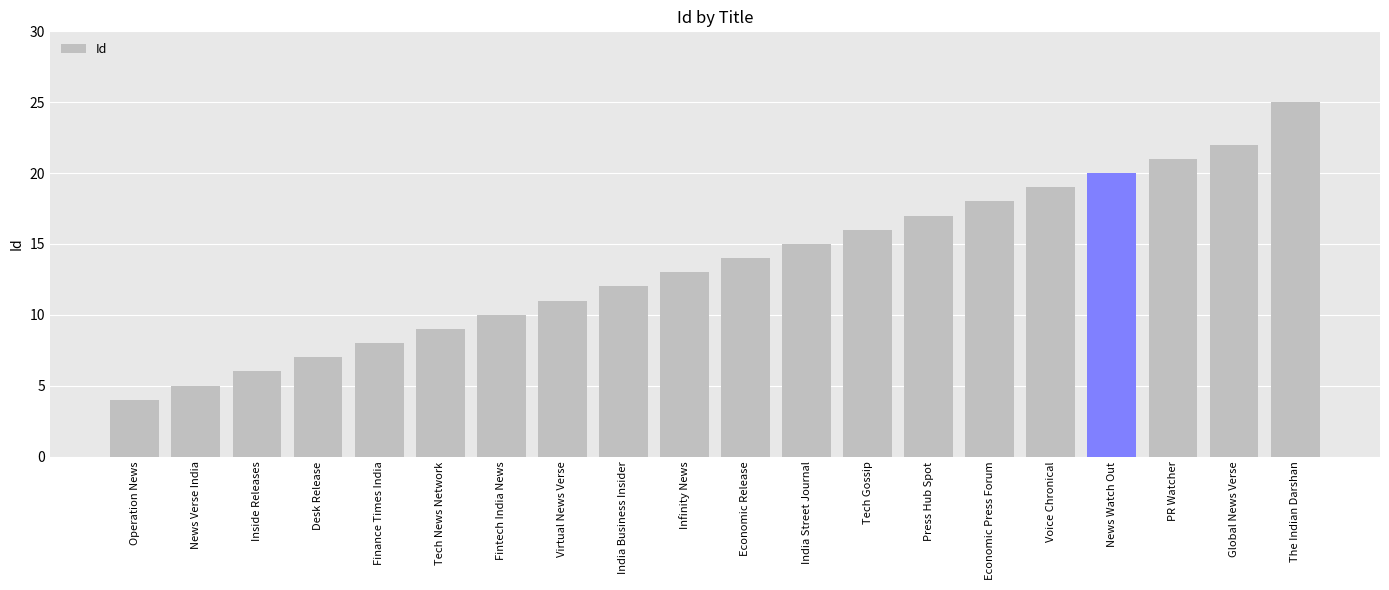

Rank the categories by value from lowest to highest.

Operation News, News Verse India, Inside Releases, Desk Release, Finance Times India, Tech News Network, Fintech India News, Virtual News Verse, India Business Insider, Infinity News, Economic Release, India Street Journal, Tech Gossip, Press Hub Spot, Economic Press Forum, Voice Chronical, News Watch Out, PR Watcher, Global News Verse, The Indian Darshan